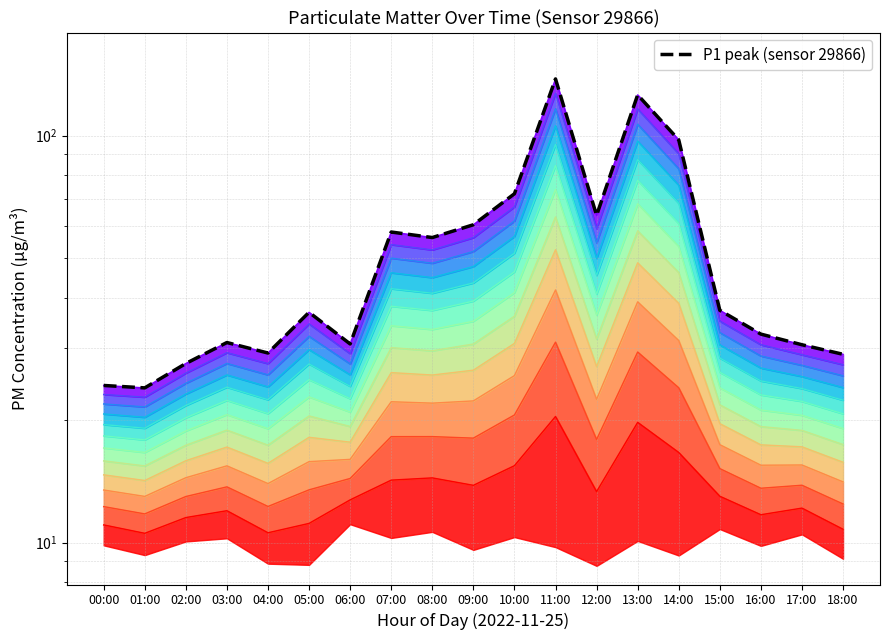

What position from the left is 13:00?

14